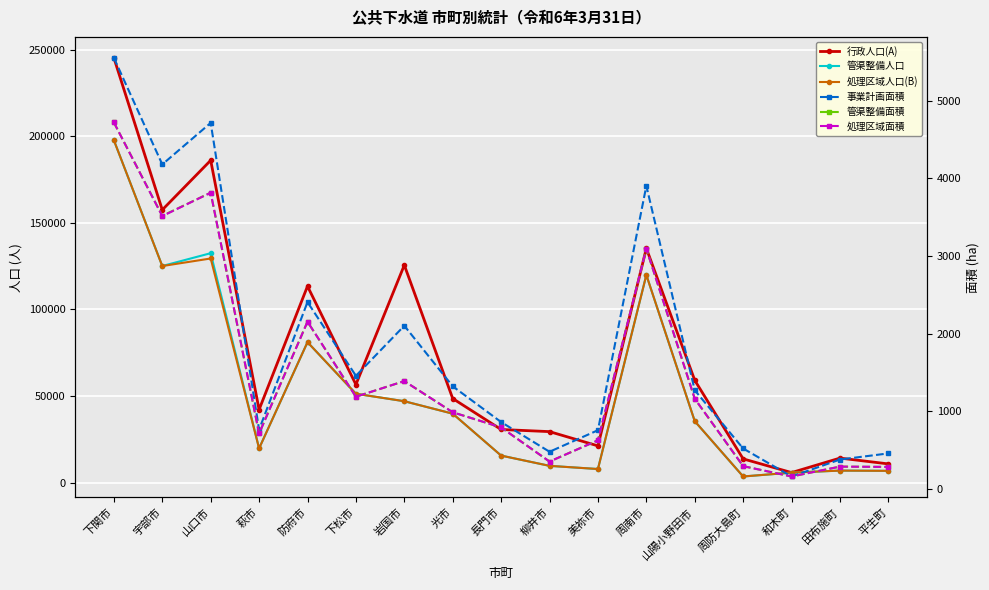

What is the lowest value of the 処理区域面積 series?

164.0